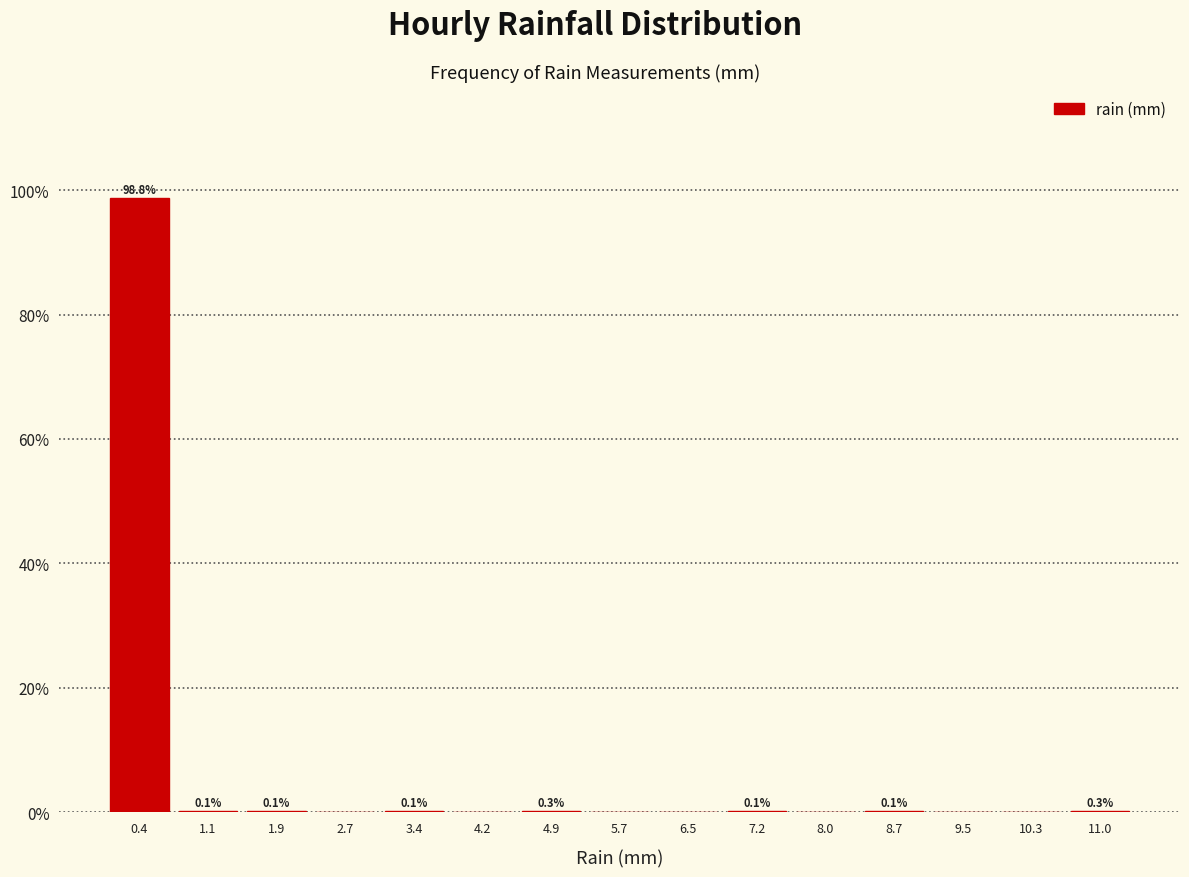

Over which range of the x-axis is the bar tallest?

0.00 to 0.76